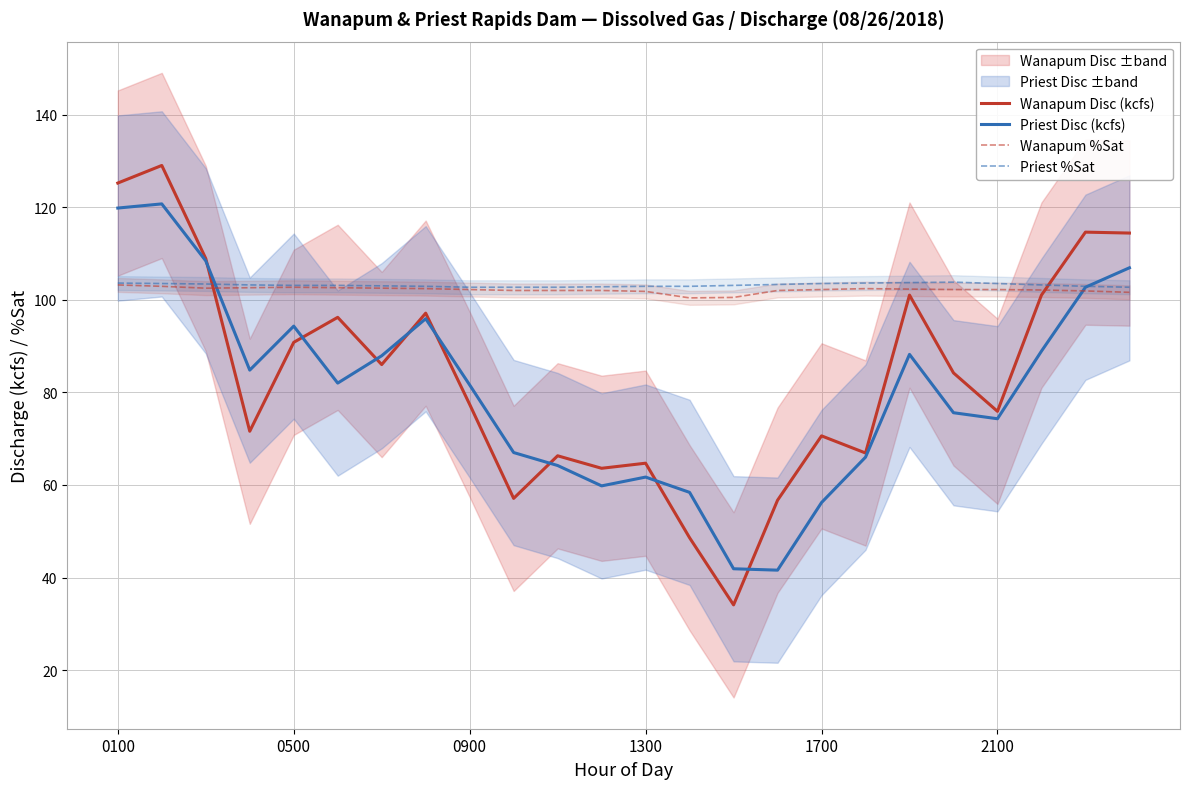

What is the average value of the Priest %Sat series?

103.2